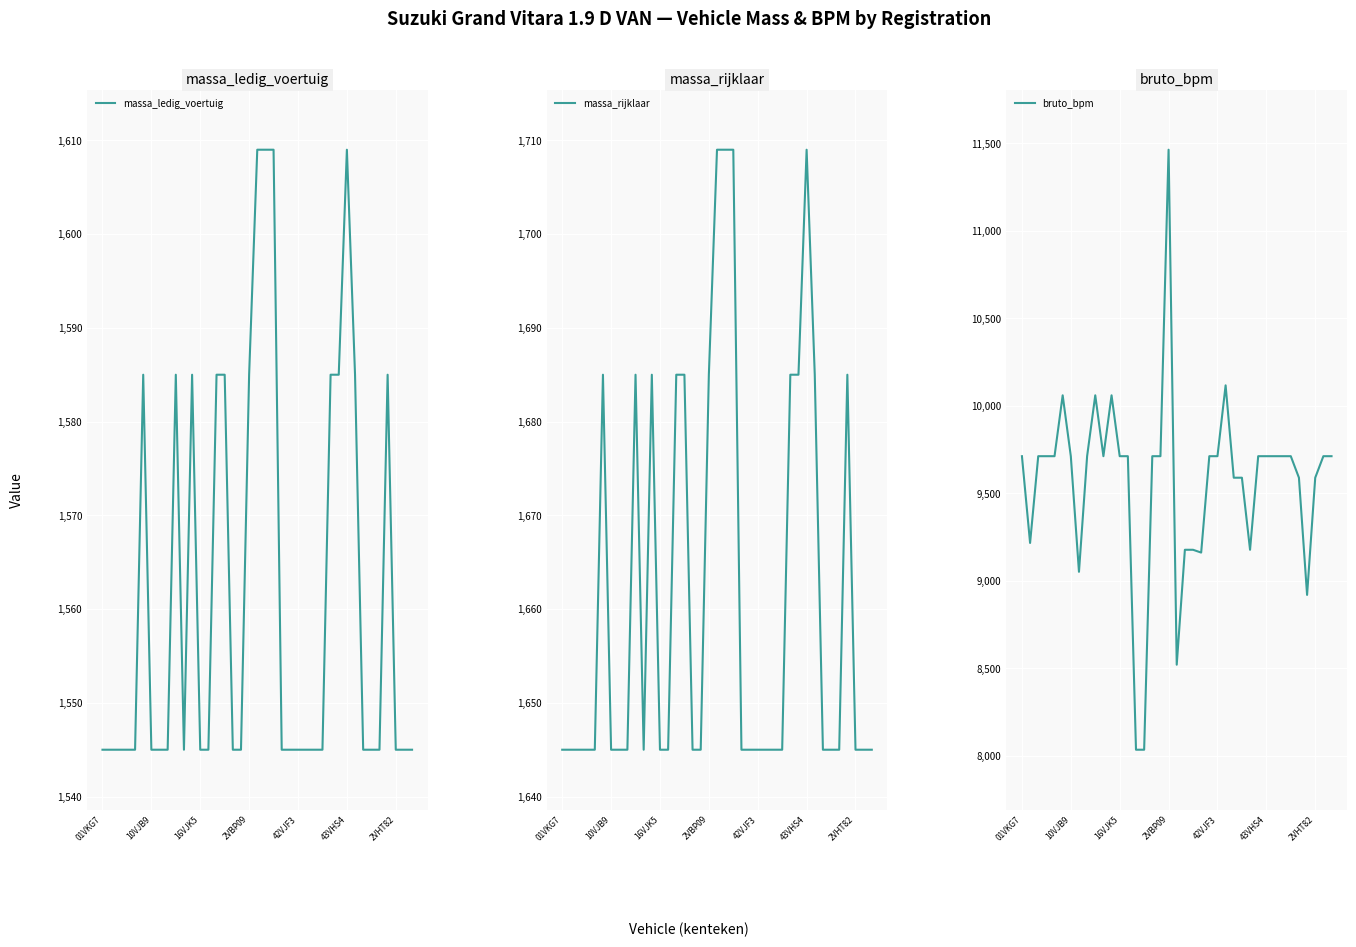

Reading left to right, extract all data points from this chart.

massa_ledig_voertuig: 1545	1545	1545	1545	1545	1585	1545	1545	1545	1585	1545	1585	1545	1545	1585	1585	1545	1545	1585	1609	1609	1609	1545	1545	1545	1545	1545	1545	1585	1585	1609	1585	1545	1545	1545	1585	1545	1545	1545
massa_rijklaar: 1645	1645	1645	1645	1645	1685	1645	1645	1645	1685	1645	1685	1645	1645	1685	1685	1645	1645	1685	1709	1709	1709	1645	1645	1645	1645	1645	1645	1685	1685	1709	1685	1645	1645	1645	1685	1645	1645	1645
bruto_bpm: 9712	9216	9712	9712	9712	10060	9712	9051	9712	10060	9712	10060	9712	9712	8034	8034	9712	9712	11464	8520	9177	9177	9161	9712	9712	10117	9589	9589	9177	9712	9712	9712	9712	9712	9589	8919	9589	9712	9712